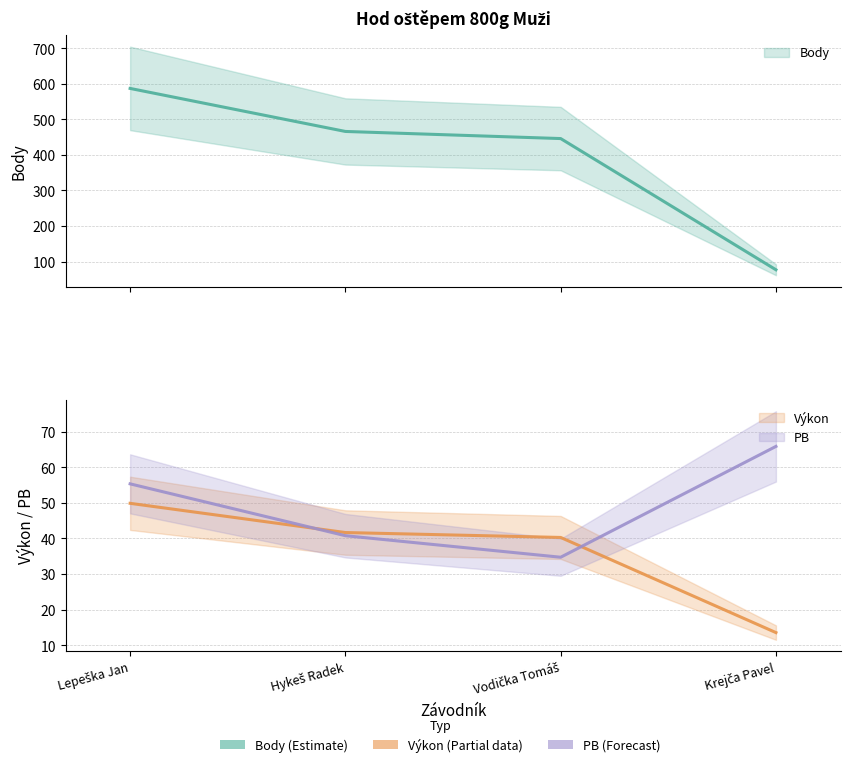

Where do Výkon and PB first cross each other?

Lepeška Jan and Hykeš Radek